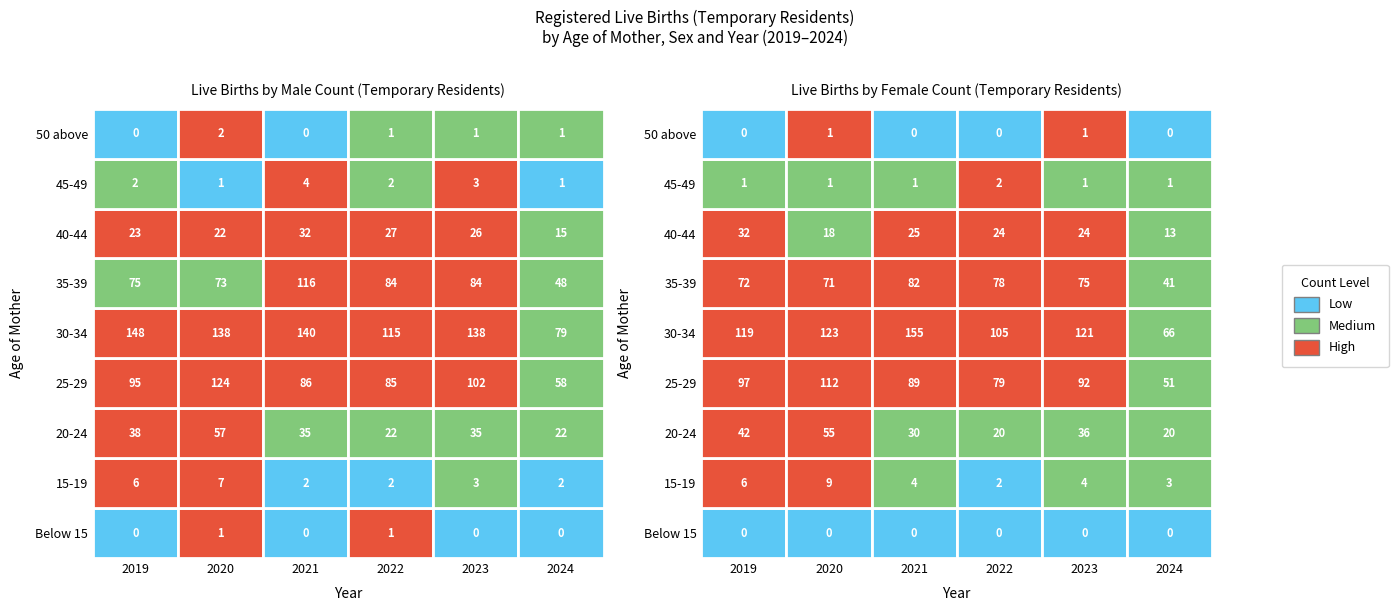

Rank the categories by 30-34 value from lowest to highest.

2024, 2022, 2023, 2020, 2019, 2021